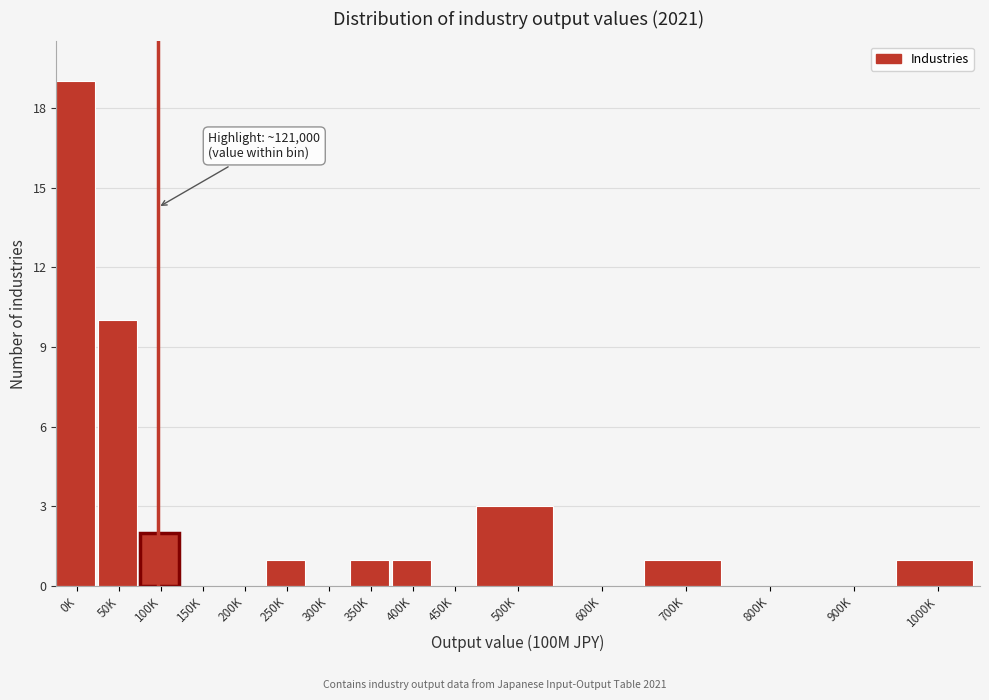

Reading left to right, what are all the values shown in this chart?

0K=19	50K=10	100K=2	150K=0	200K=0	250K=1	300K=0	350K=1	400K=1	450K=0	500K=3	600K=0	700K=1	800K=0	900K=0	1000K=1